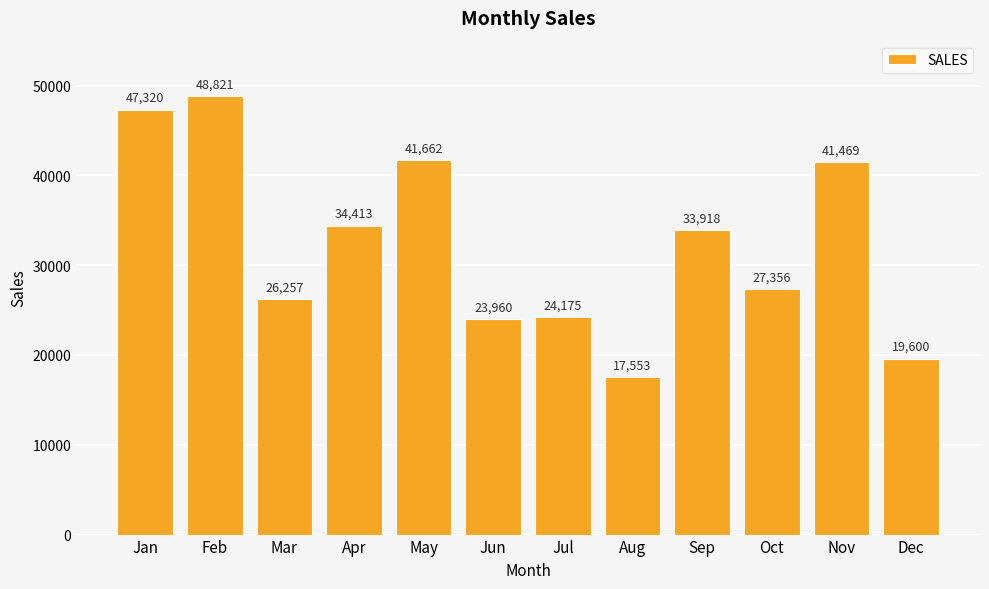

Which label corresponds to the smallest value in the chart?

Aug